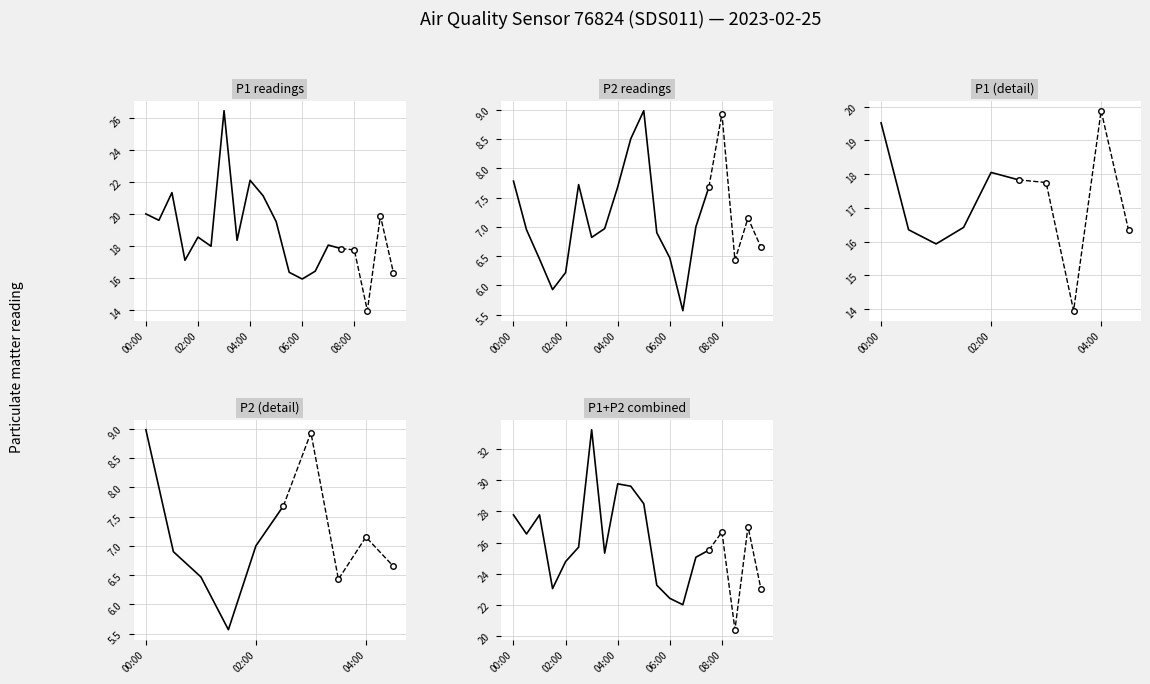

What is the average value of the P2 series?

7.1